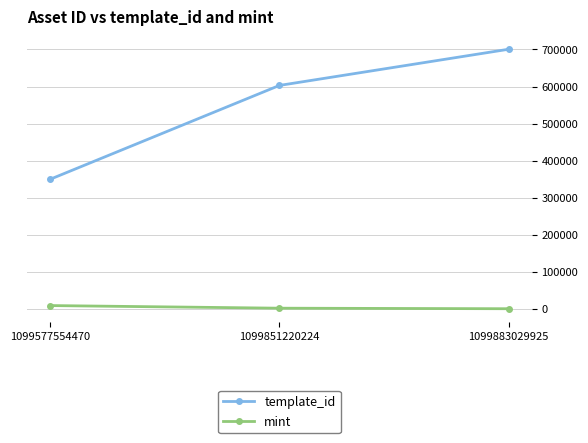

What is the sum of the template_id values at 1099851220224 and 1099883029925?

1303632